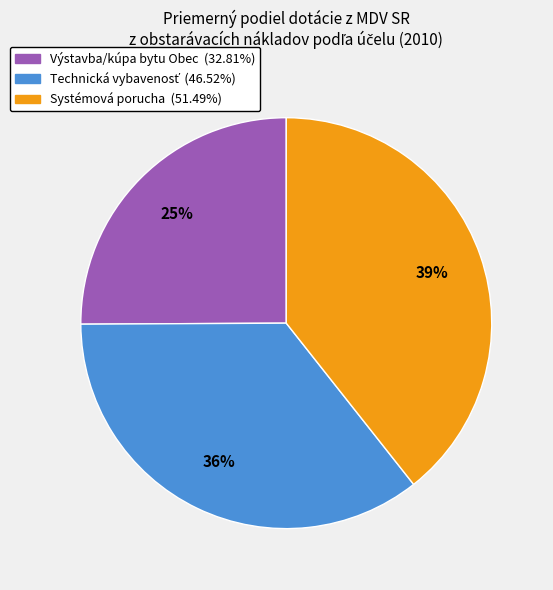

Is Výstavba/kúpa bytu Obec the majority of the pie?

No